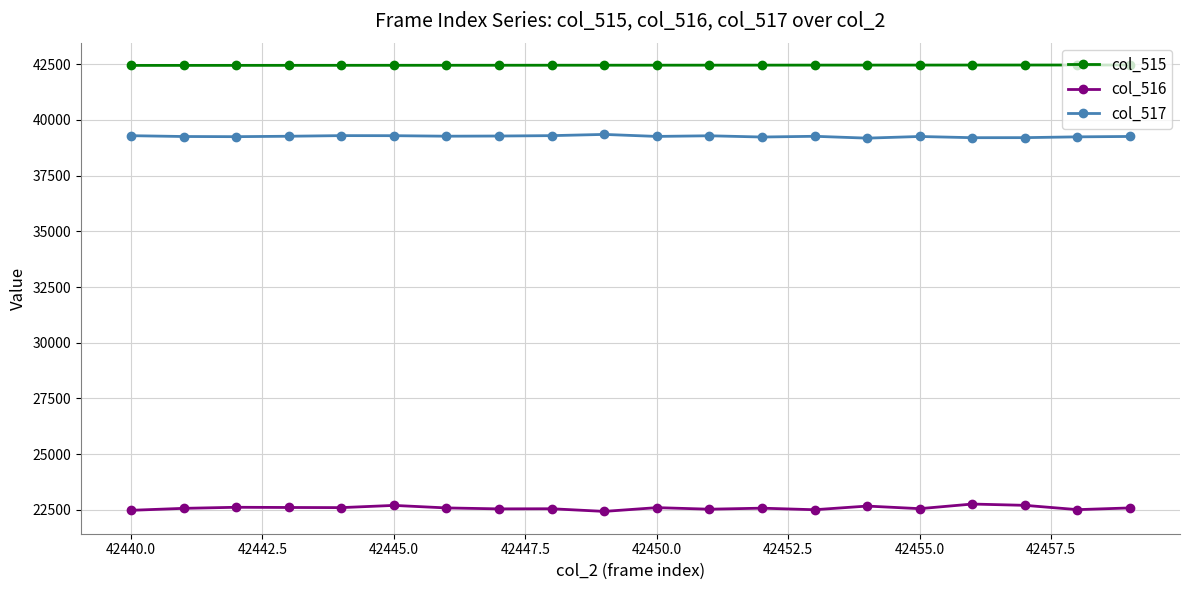

What is the average value of the col_517 series?

39257